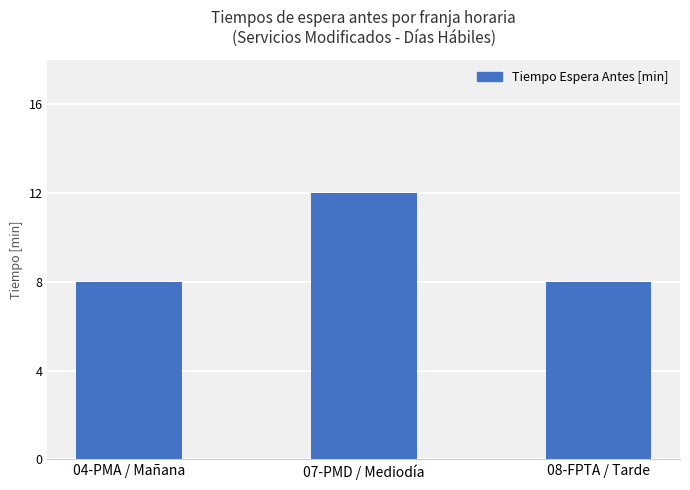

True or false: the data shows 5 at 07-PMD / Mediodía.

False